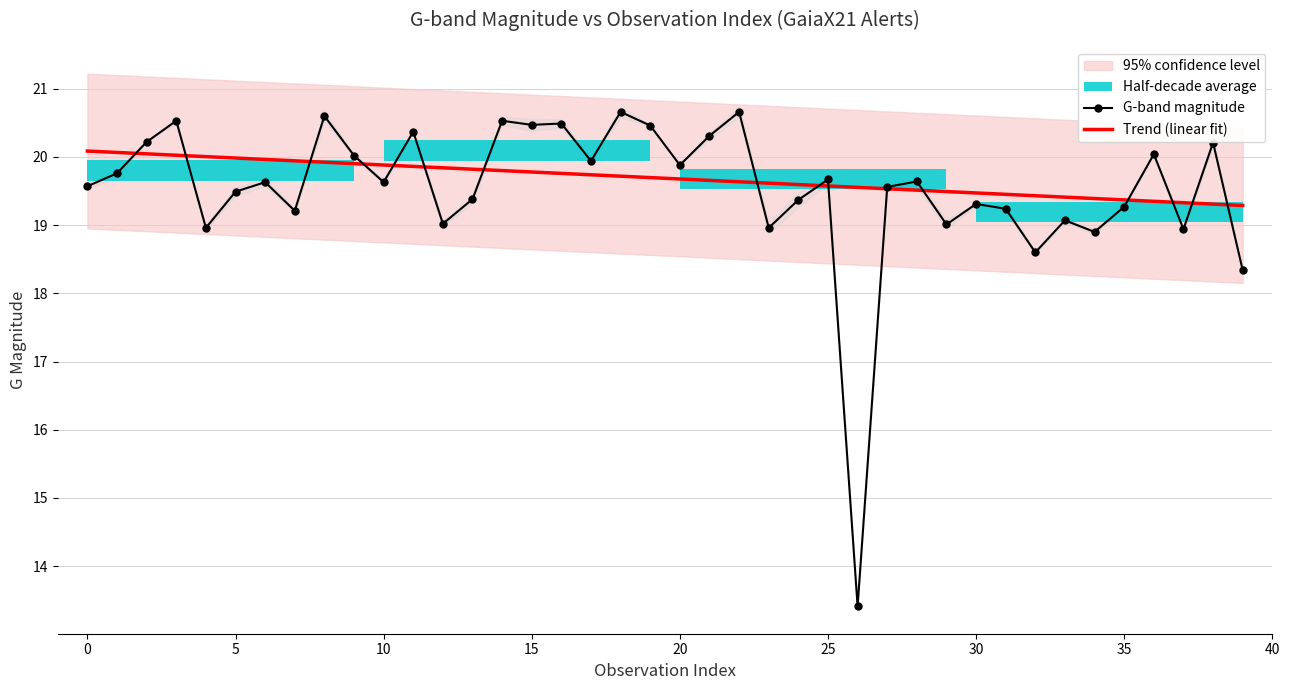

Which series ends up on top after the final intersection of Trend (linear fit) and G-band magnitude?

Trend (linear fit)